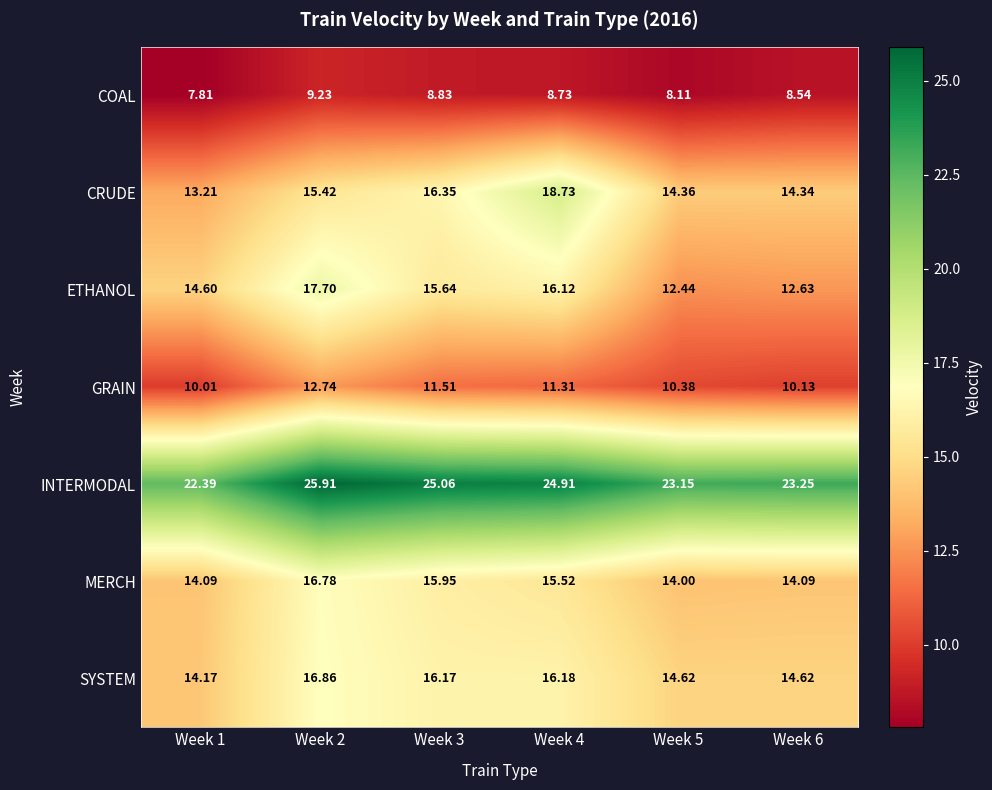

Which series has the largest total across all categories?

INTERMODAL